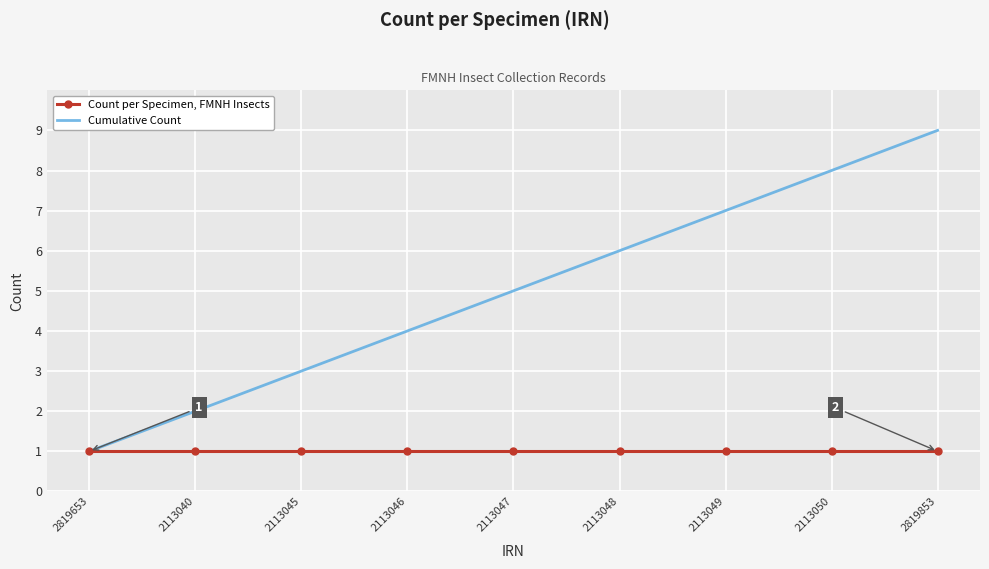

Which series has the largest total across all categories?

Cumulative Count